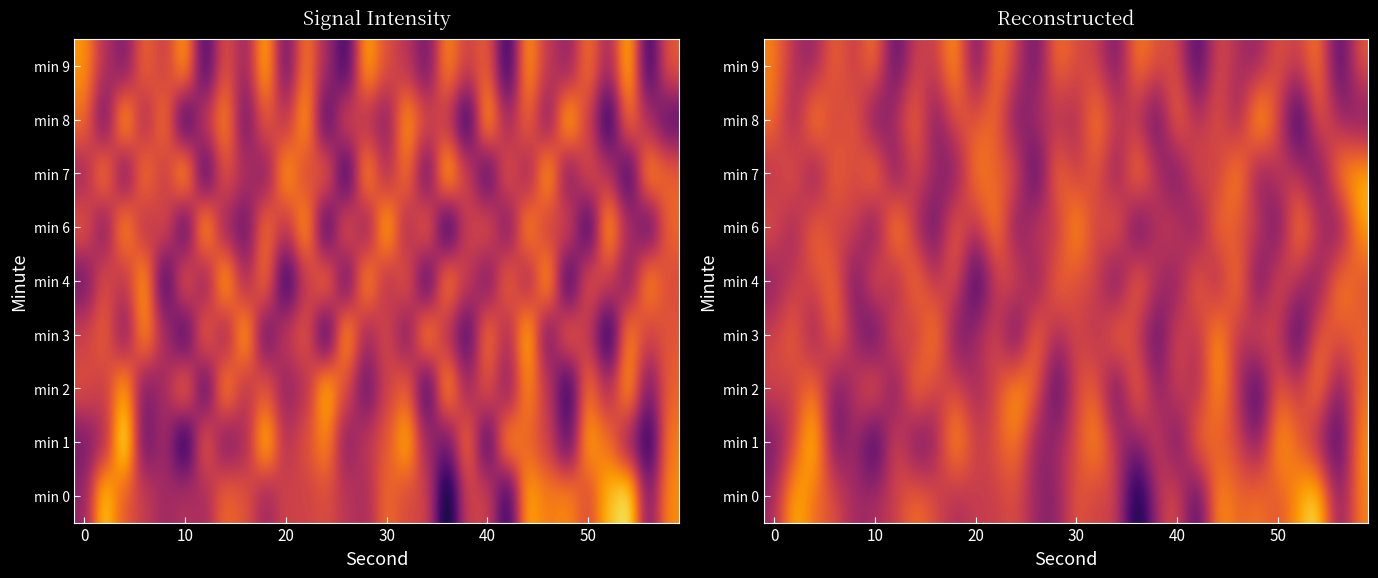

What is the total value across all series at 9?

-988.3